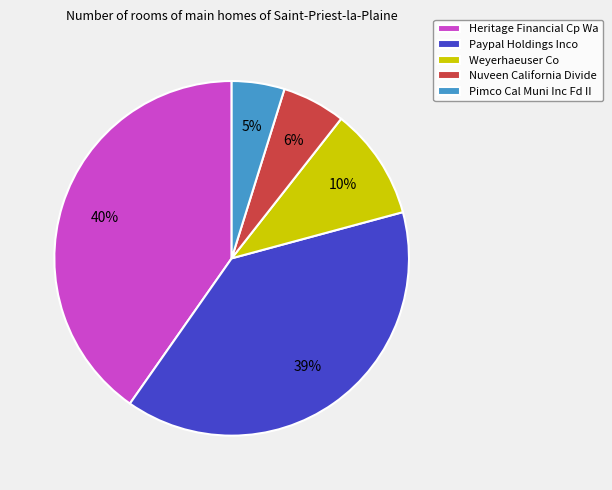

Combined, do Paypal Holdings Inco and Weyerhaeuser Co account for over 50%?

No